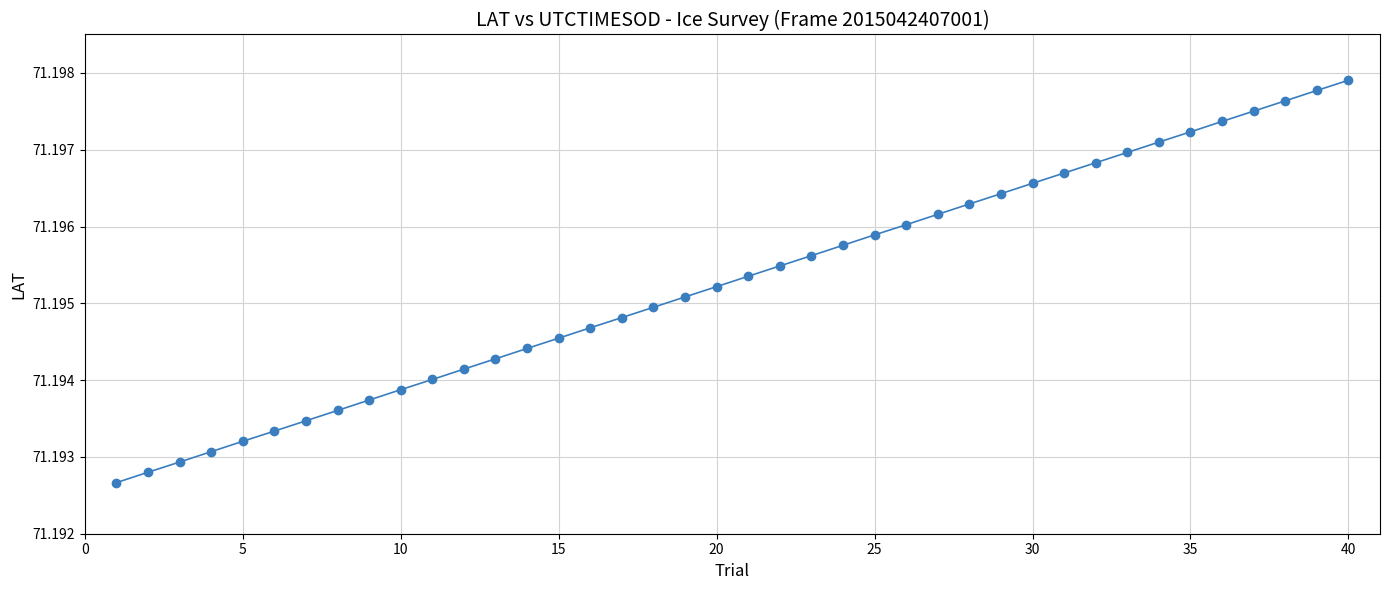

How many values are between 71 and 72?

40